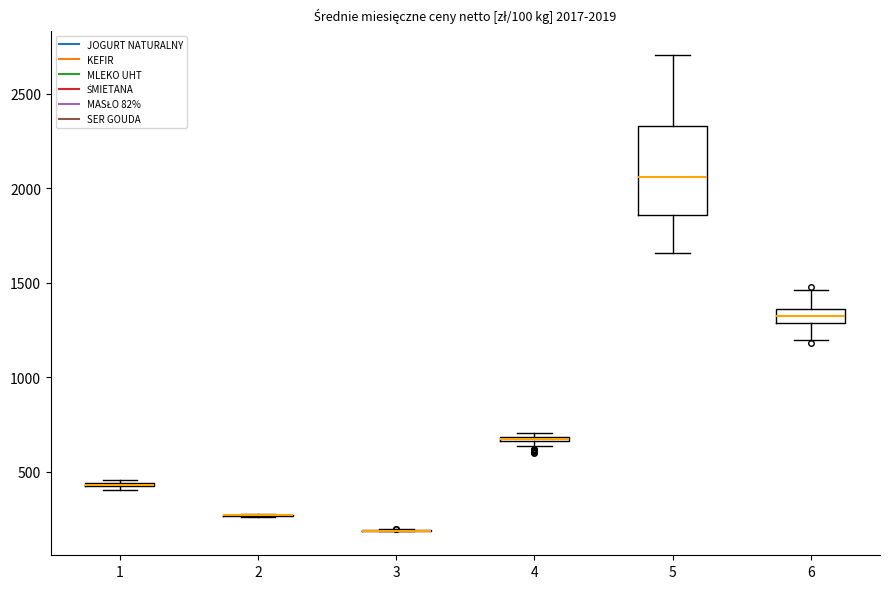

Which box is the tallest, from its lower edge to its upper edge?

5